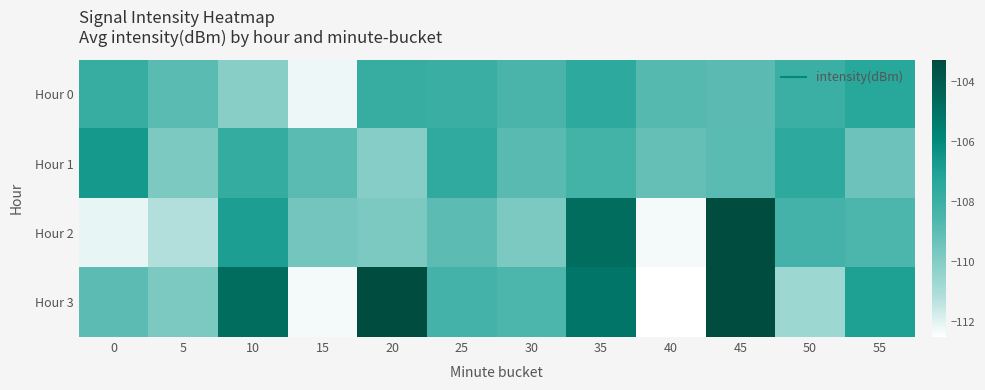

Which series has the largest range (max minus min)?

Hour 3